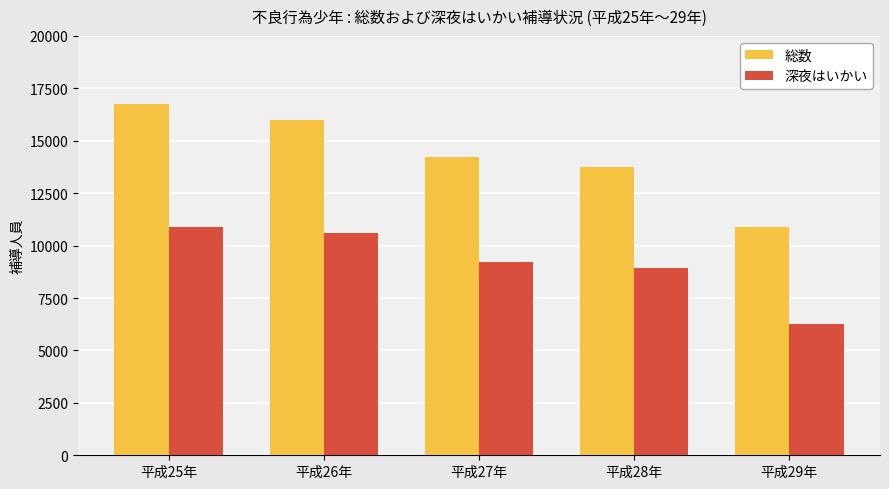

Which series has the largest total across all categories?

総数